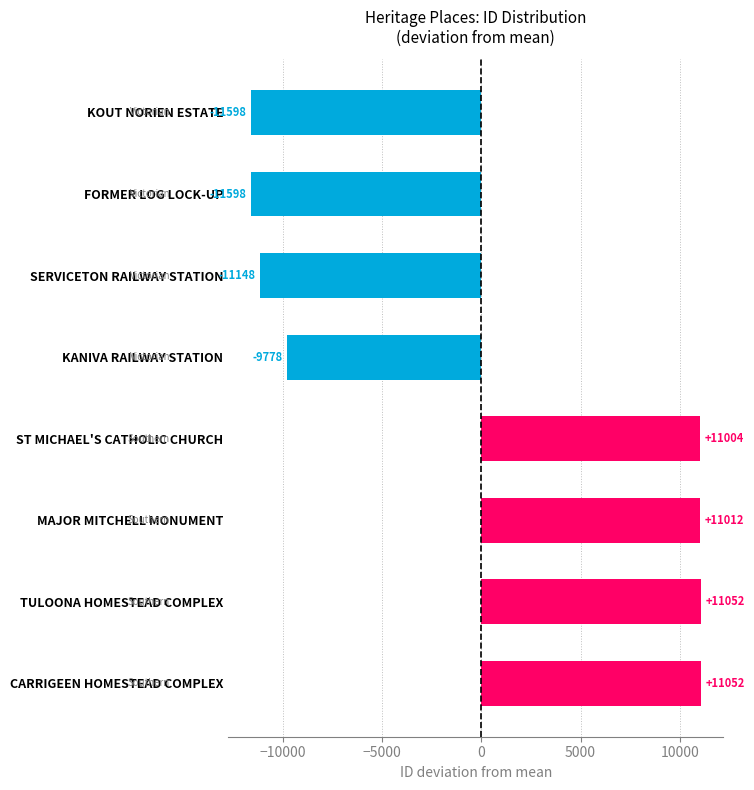

Which has a higher value, ST MICHAEL'S CATHOLIC CHURCH or MAJOR MITCHELL MONUMENT?

MAJOR MITCHELL MONUMENT